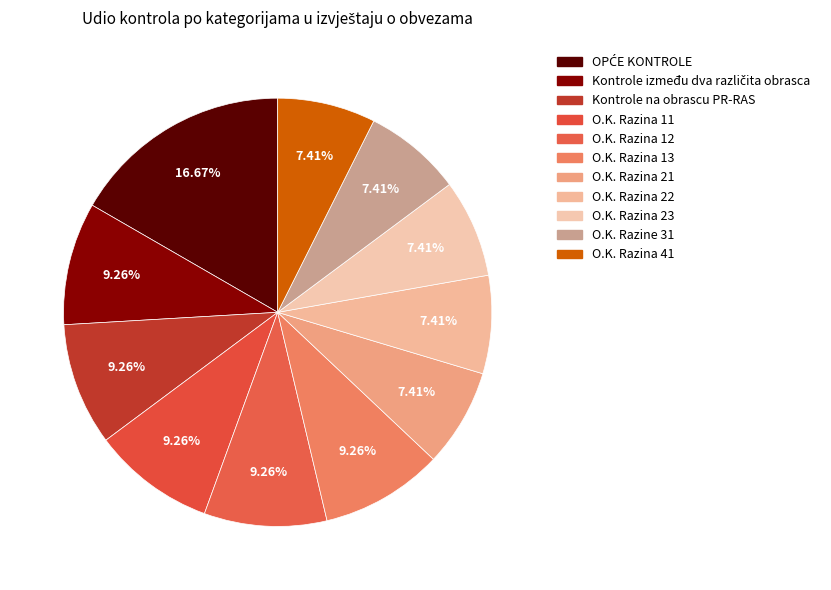

Combined, what portion of the pie is O.K. Razina 41 and O.K. Razina 22?

14.8%